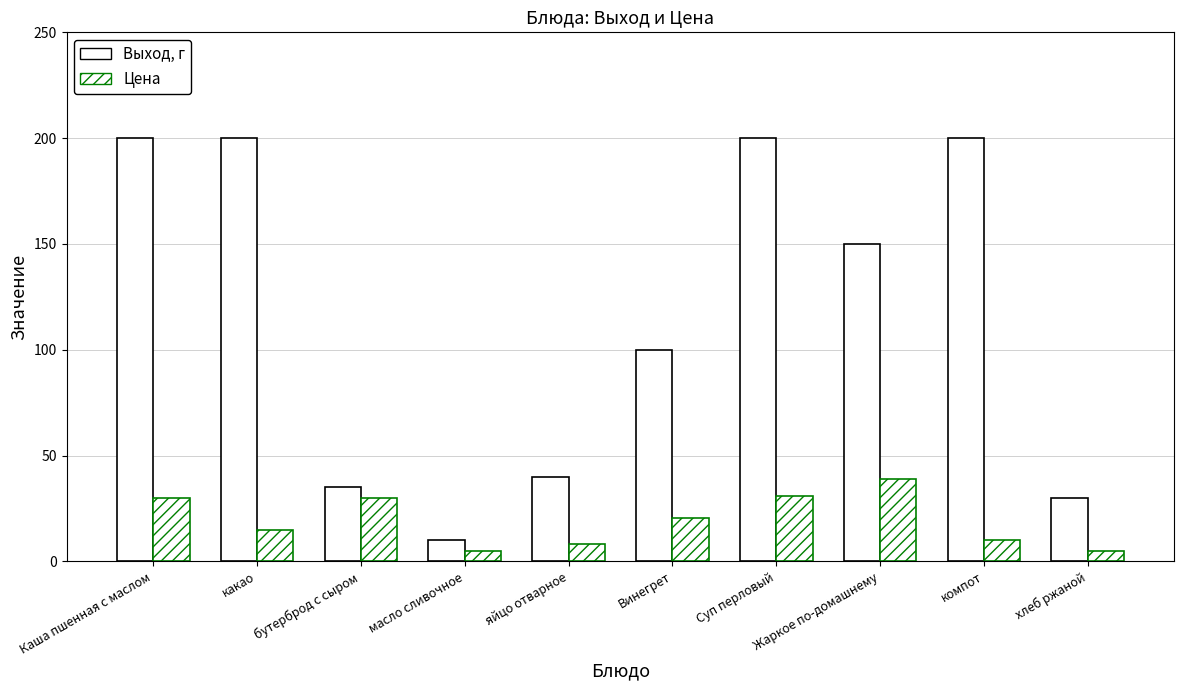

At which category is the sum across all series the highest?

Суп перловый